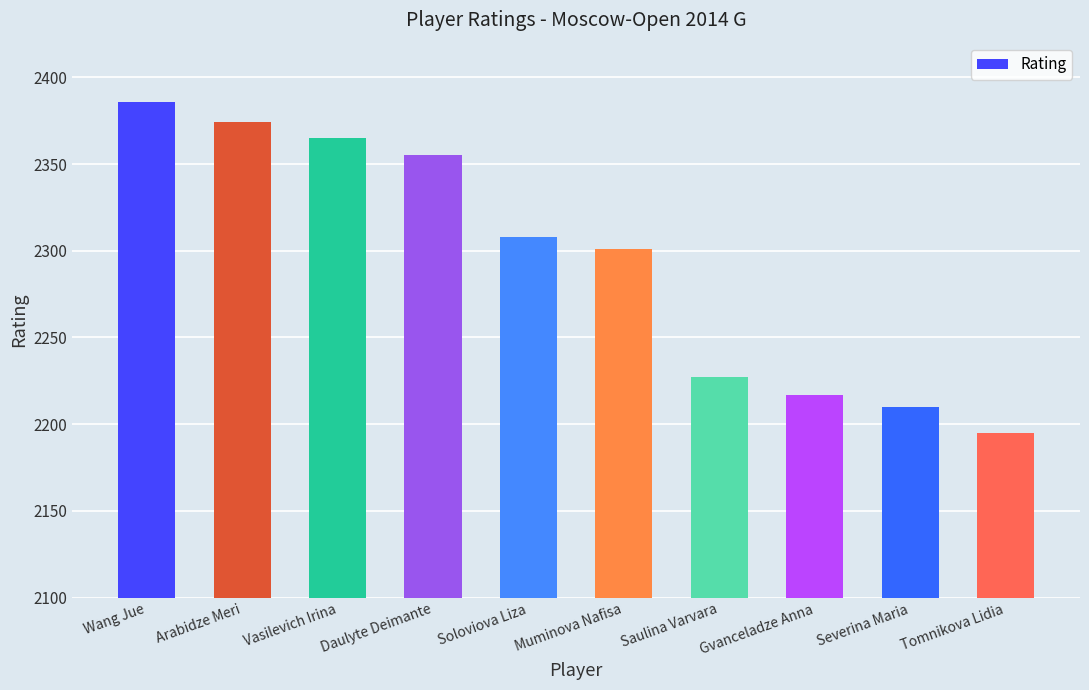

What is the sum of the values at Gvanceladze Anna and Muminova Nafisa?

4518